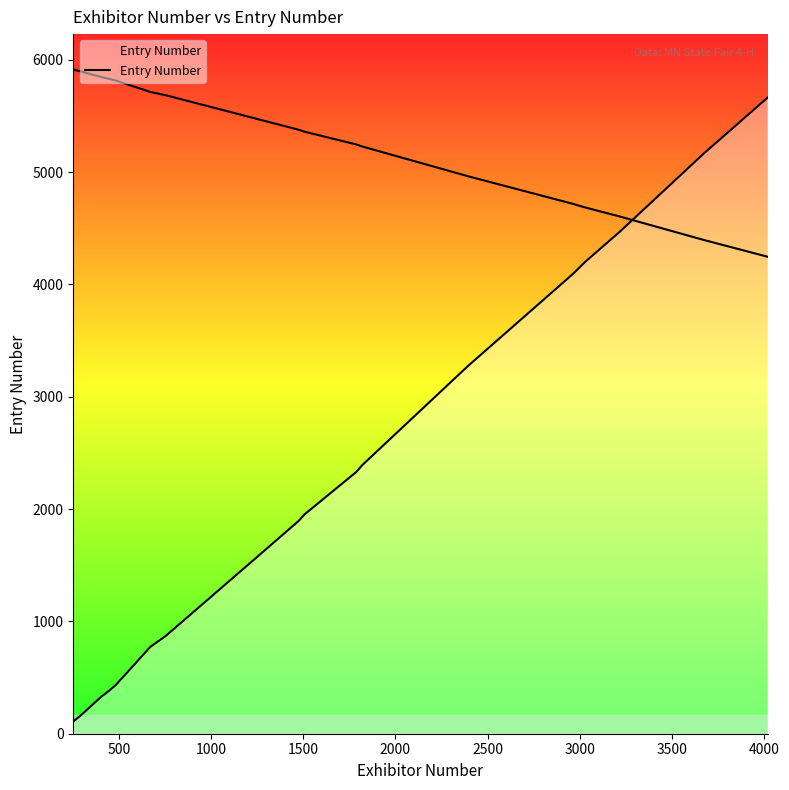

True or false: the data shows 135 at 1500.

False